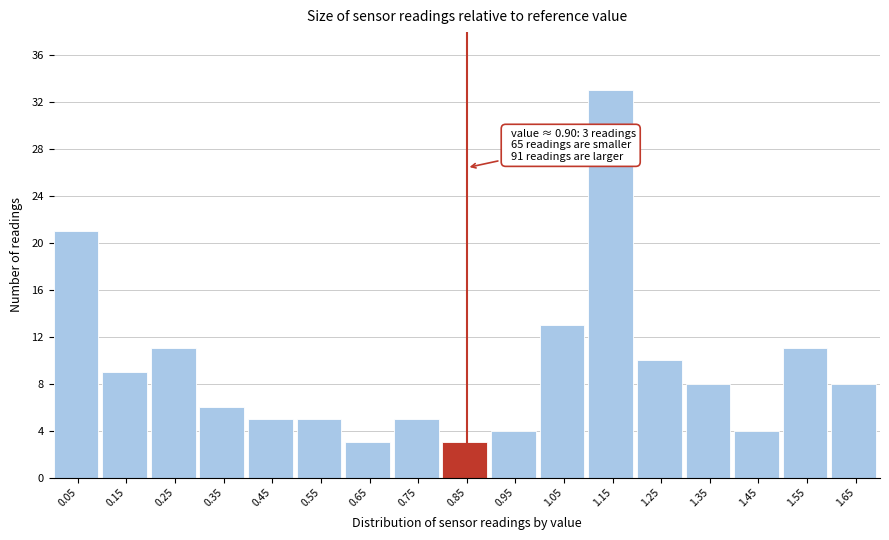

Reading left to right, extract all data points from this chart.

21	9	11	6	5	5	3	5	3	4	13	33	10	8	4	11	8